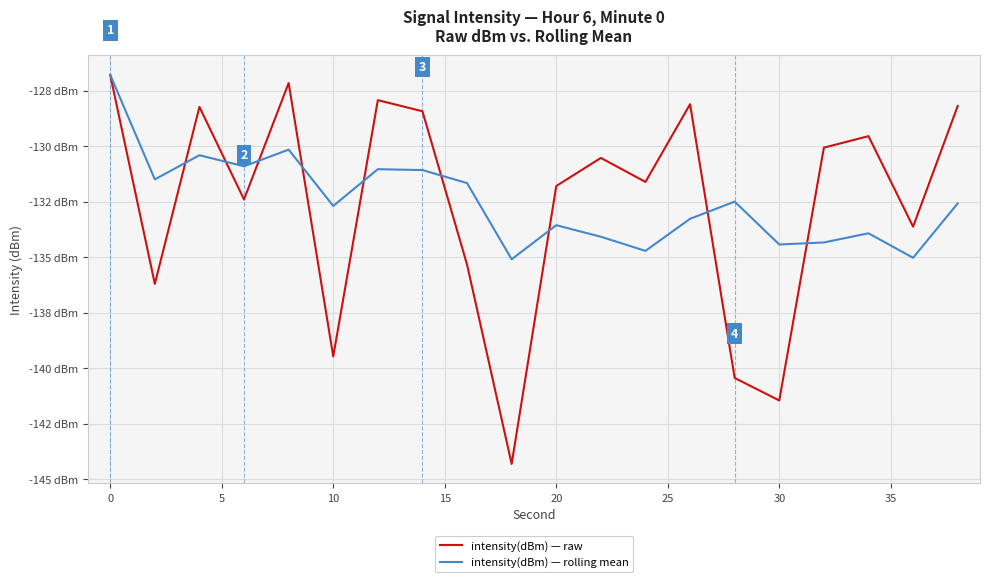

What is the sum of all intensity(dBm) — raw values?

-2651.7